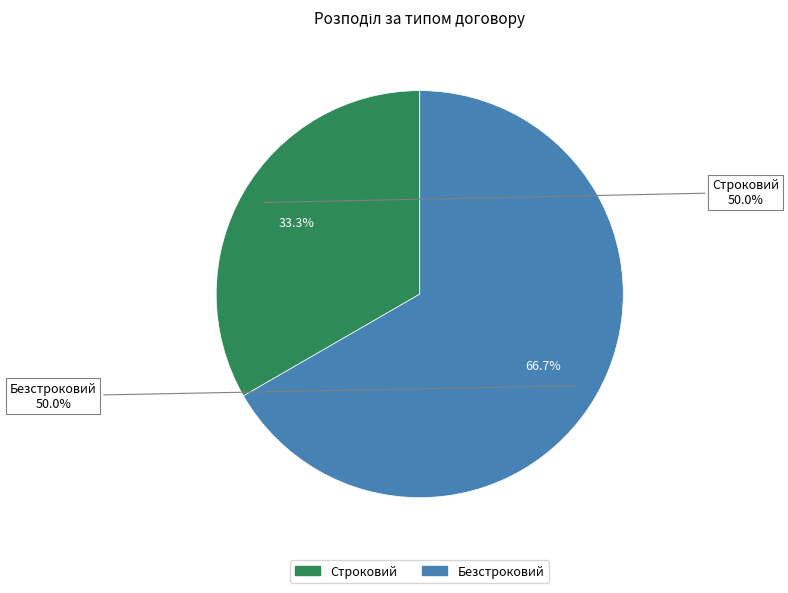

What portion of the pie excludes Безстроковий?

33.3%